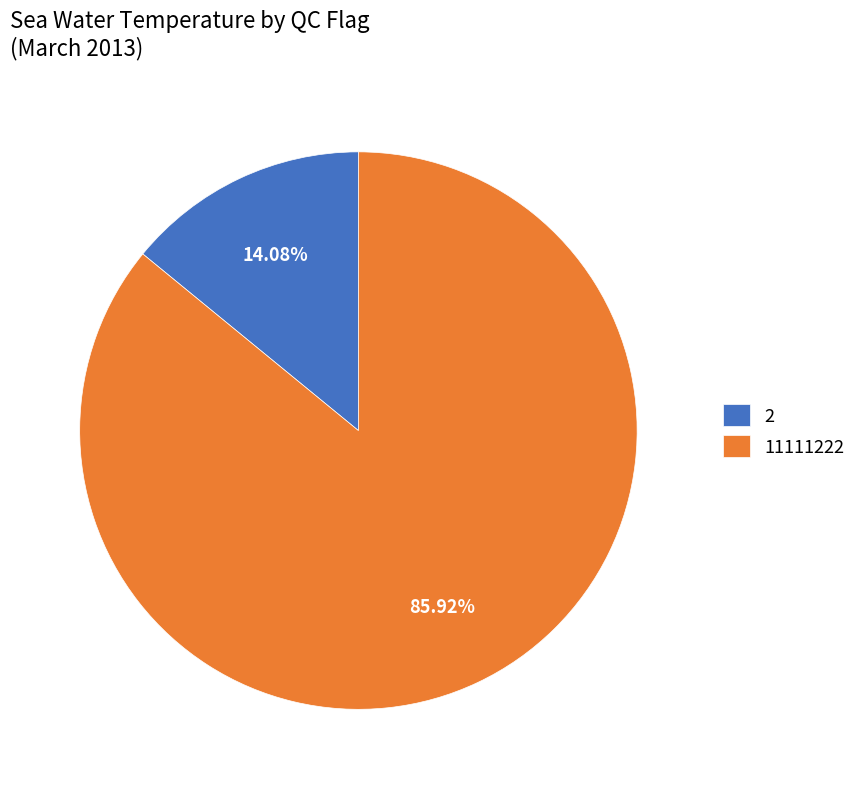

Which category has the smallest portion of the pie?

2